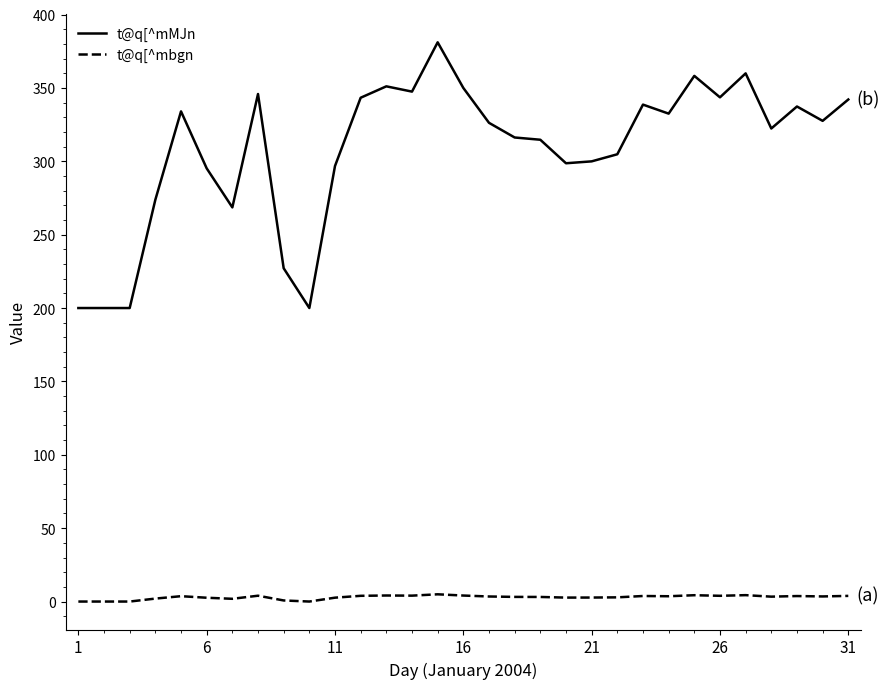

Which series has the widest spread of values?

t@q[^mMJn